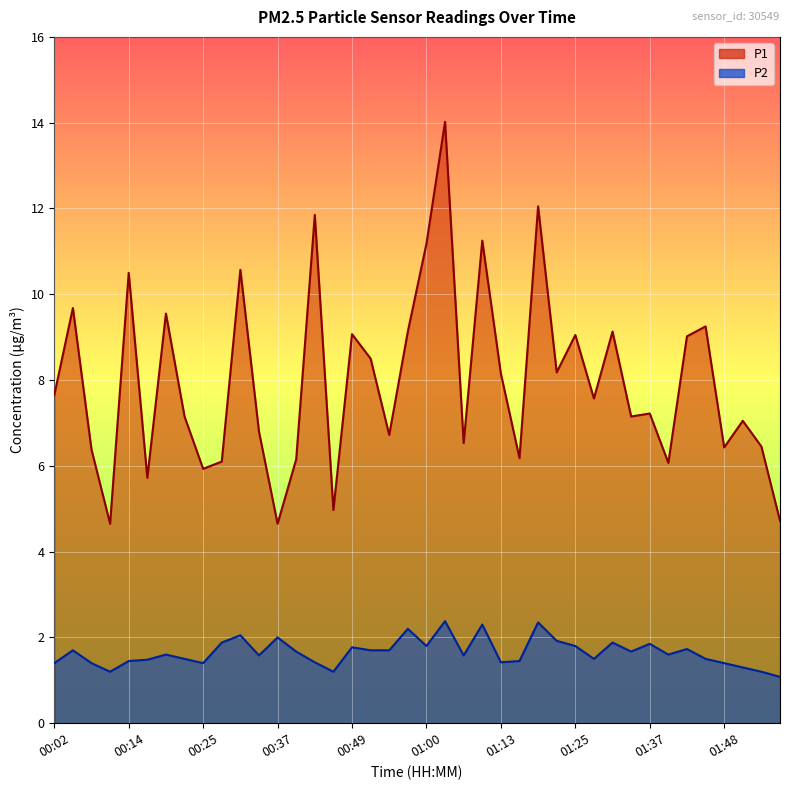

Reading right to left, transcribe all the data shown in this chart.

P1: 01:57=4.7	01:54=6.5	01:51=7.0	01:48=6.4	01:46=9.2	01:43=9.0	01:40=6.1	01:37=7.2	01:34=7.2	01:31=9.1	01:28=7.6	01:25=9.1	01:22=8.2	01:19=12.1	01:16=6.2	01:13=8.2	01:10=11.2	01:06=6.5	01:03=14.0	01:00=11.2	00:58=9.1	00:55=6.7	00:52=8.5	00:49=9.1	00:46=5.0	00:43=11.8	00:40=6.2	00:37=4.7	00:34=6.8	00:31=10.6	00:28=6.1	00:25=5.9	00:22=7.2	00:20=9.6	00:17=5.7	00:14=10.5	00:11=4.7	00:08=6.4	00:05=9.7	00:02=7.7
P2: 01:57=1.1	01:54=1.2	01:51=1.3	01:48=1.4	01:46=1.5	01:43=1.7	01:40=1.6	01:37=1.9	01:34=1.7	01:31=1.9	01:28=1.5	01:25=1.8	01:22=1.9	01:19=2.4	01:16=1.4	01:13=1.4	01:10=2.3	01:06=1.6	01:03=2.4	01:00=1.8	00:58=2.2	00:55=1.7	00:52=1.7	00:49=1.8	00:46=1.2	00:43=1.4	00:40=1.7	00:37=2.0	00:34=1.6	00:31=2.0	00:28=1.9	00:25=1.4	00:22=1.5	00:20=1.6	00:17=1.5	00:14=1.4	00:11=1.2	00:08=1.4	00:05=1.7	00:02=1.4